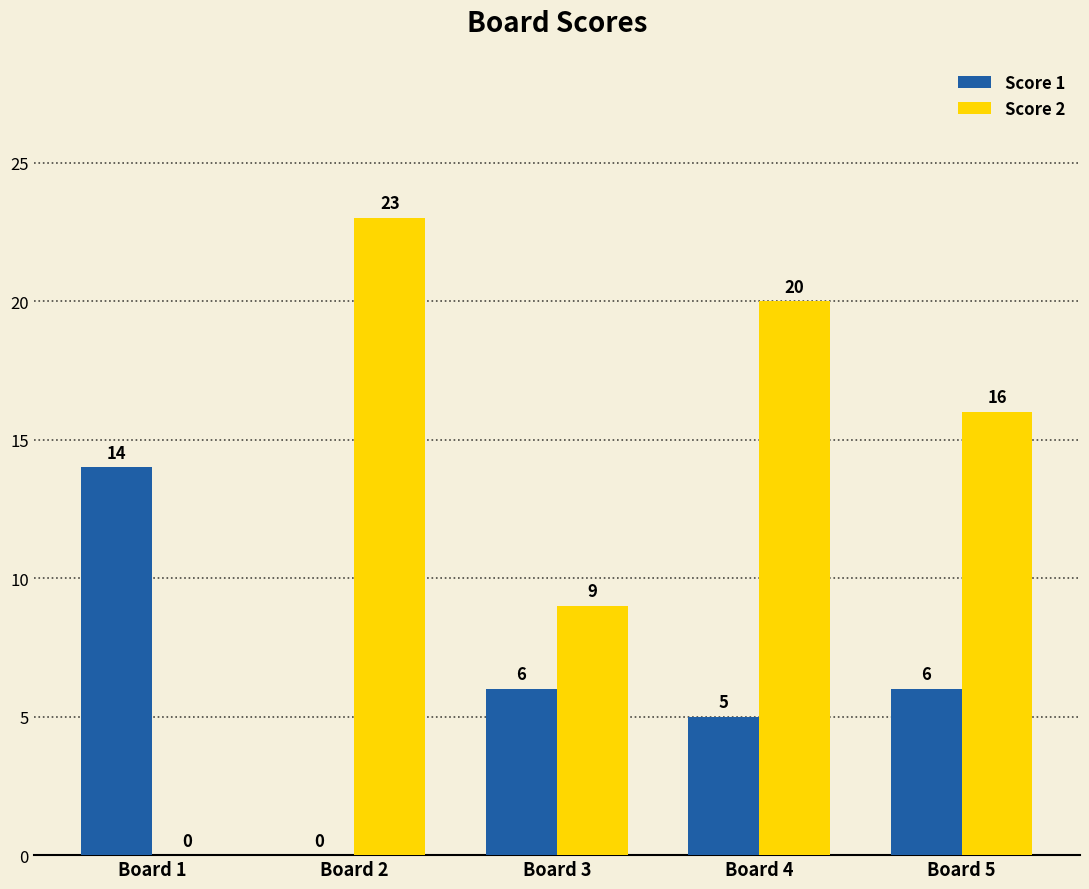

At which label is Score 2 closest to 11?

Board 3